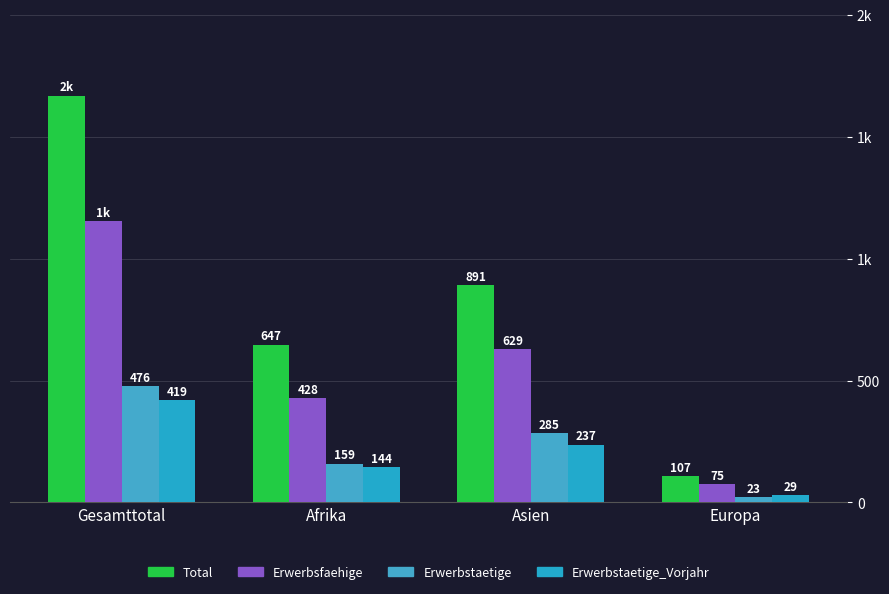

What is the label of the 4th bar from the left?

Europa